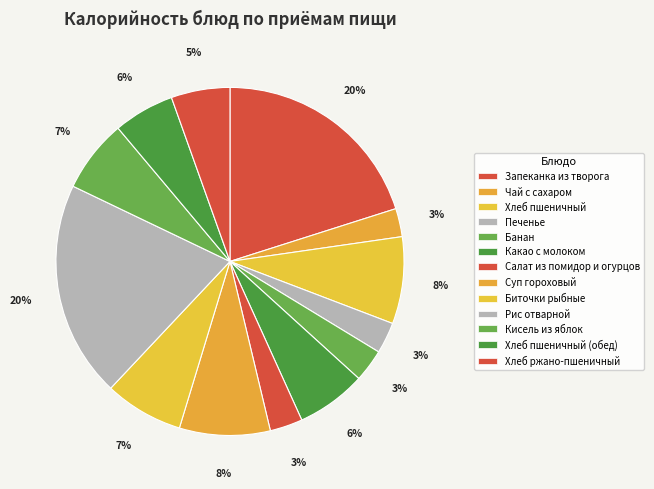

True or false: Банан accounts for 1% of the total.

False